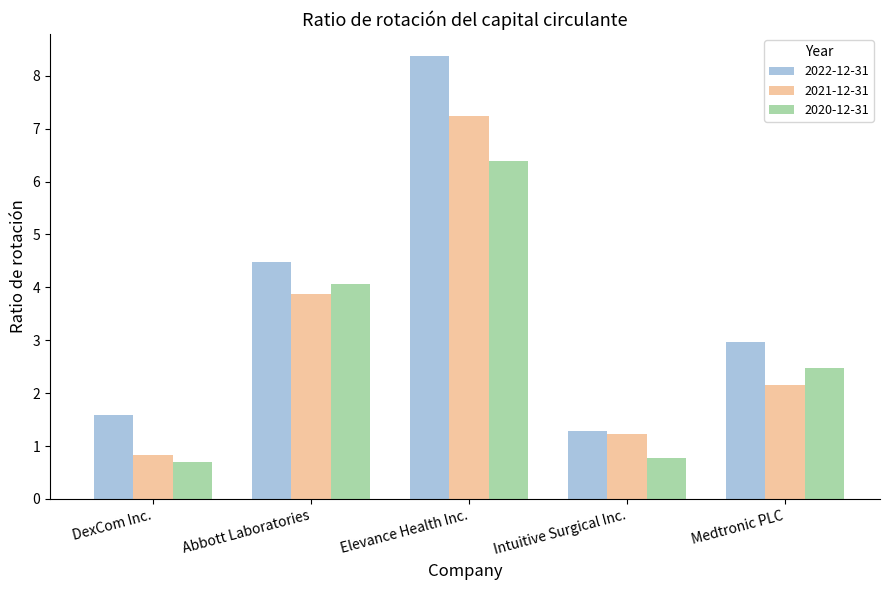

Where does the 2022-12-31 series first go above 2?

Abbott Laboratories